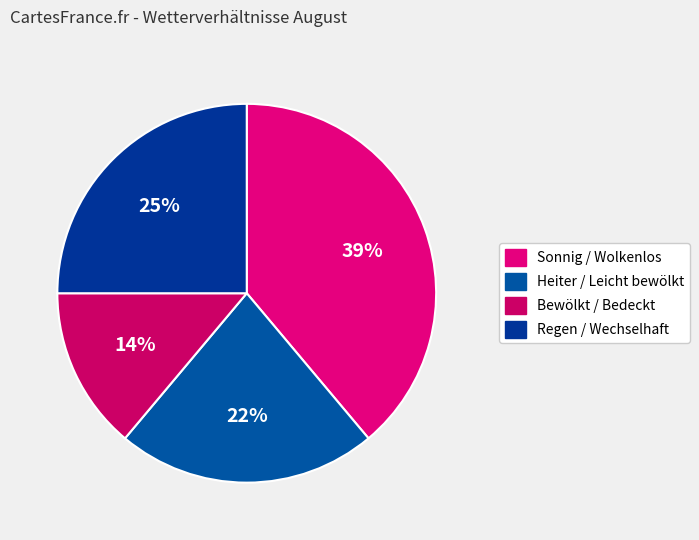

What percentage is the Regen / Wechselhaft slice, to the nearest percent?

25%